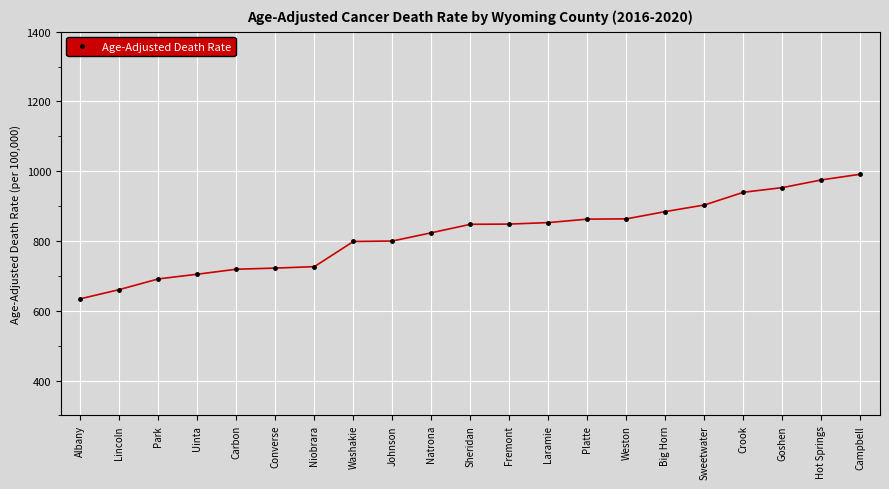

How many lines are shown in the chart?

1